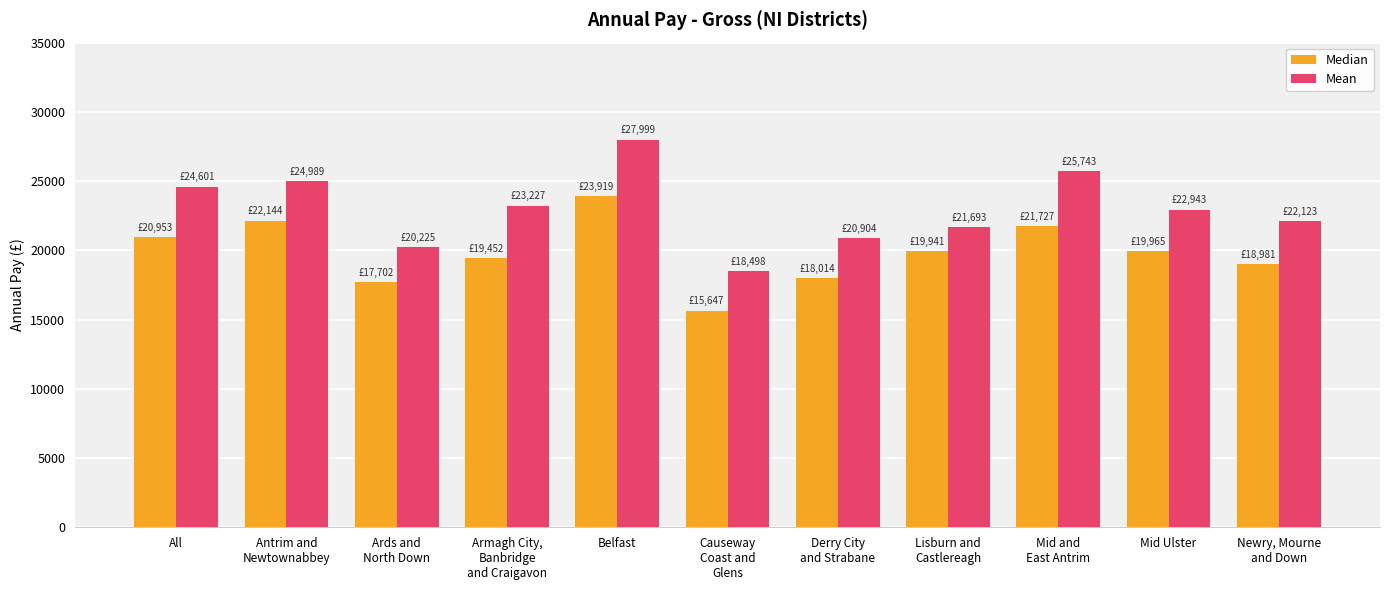

The value of Median at Mid and
East Antrim is 33705. True or false?

False